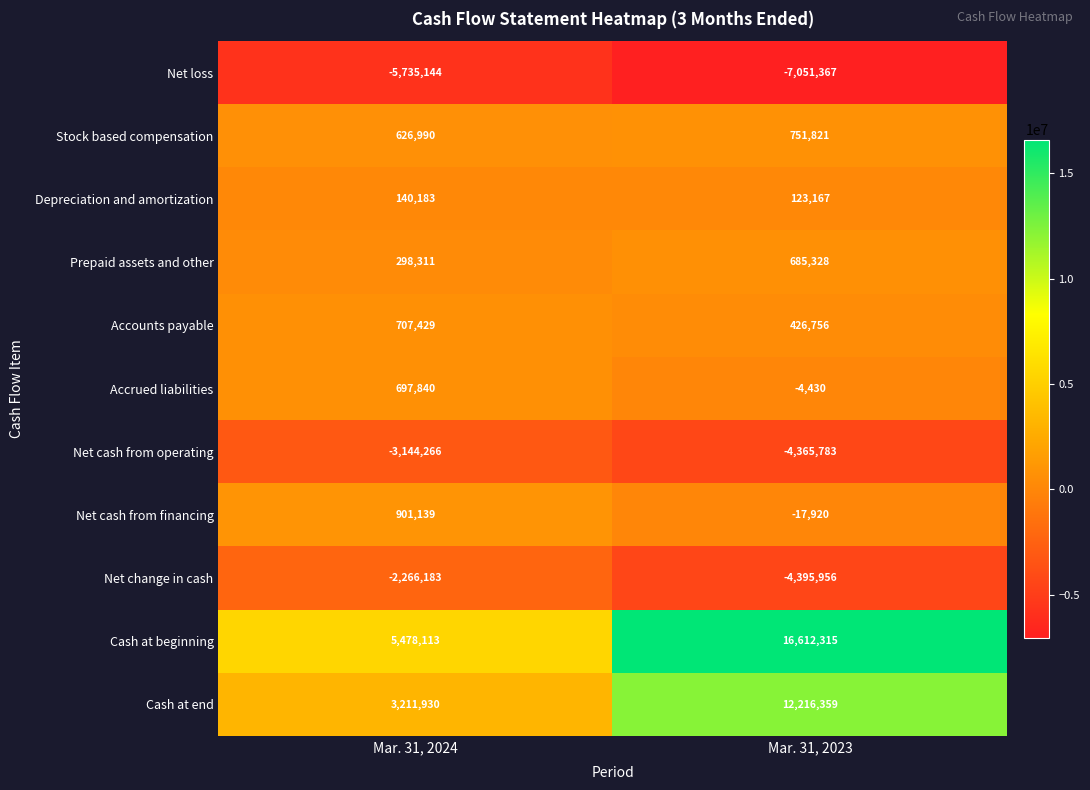

Rank the series at Mar. 31, 2024 from highest to lowest value.

Cash at beginning, Cash at end, Net cash from financing, Accounts payable, Accrued liabilities, Stock based compensation, Prepaid assets and other, Depreciation and amortization, Net change in cash, Net cash from operating, Net loss